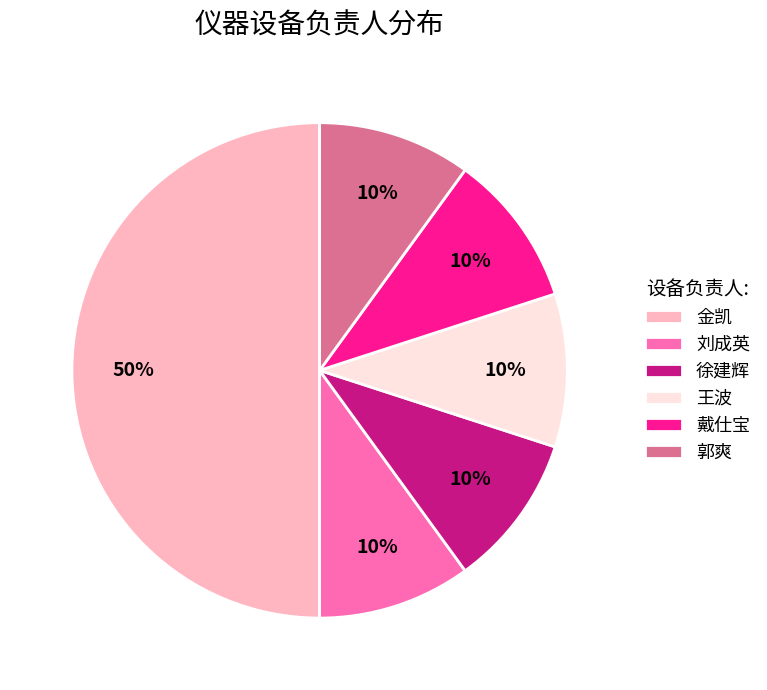

Does 王波 account for over 50% of the chart?

No